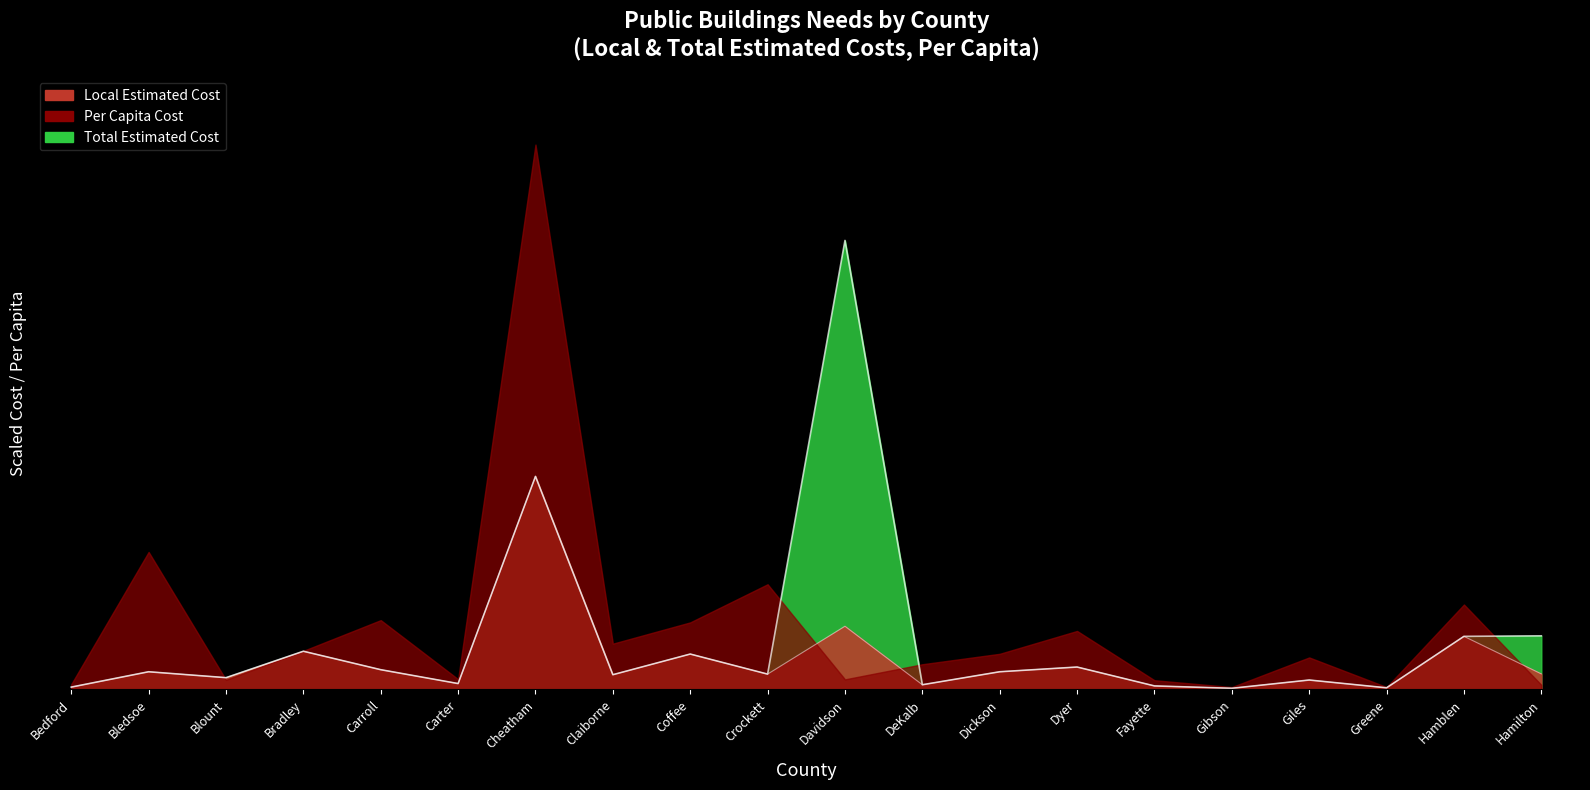

Which series changed the most between Carter and Coffee?

Local Estimated Cost (100k)